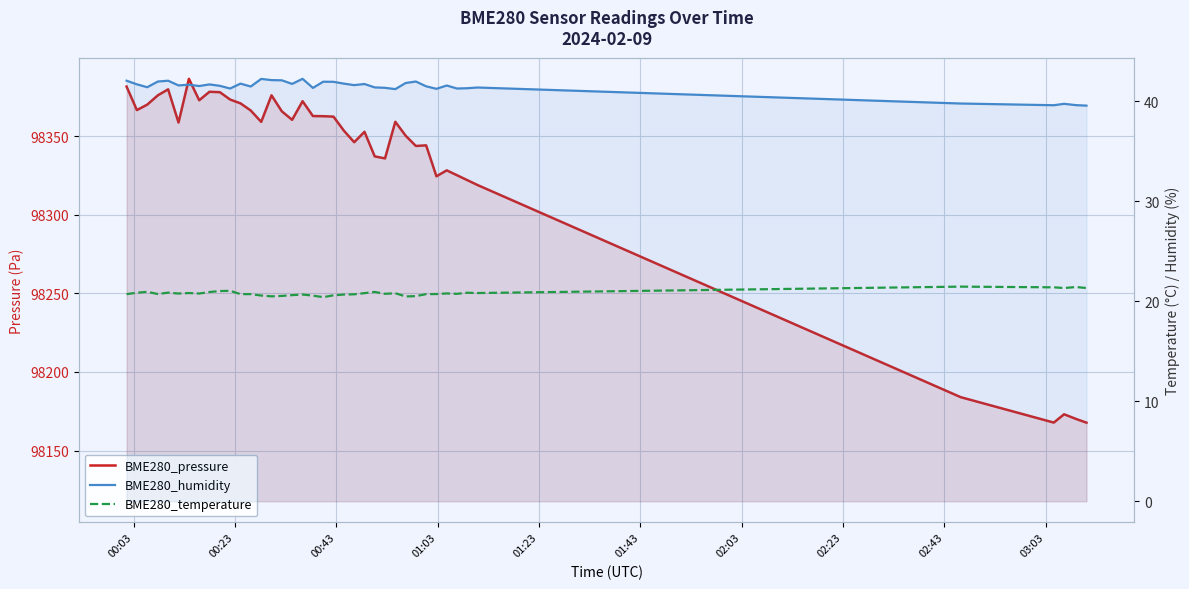

Which series has the widest spread of values?

BME280_pressure